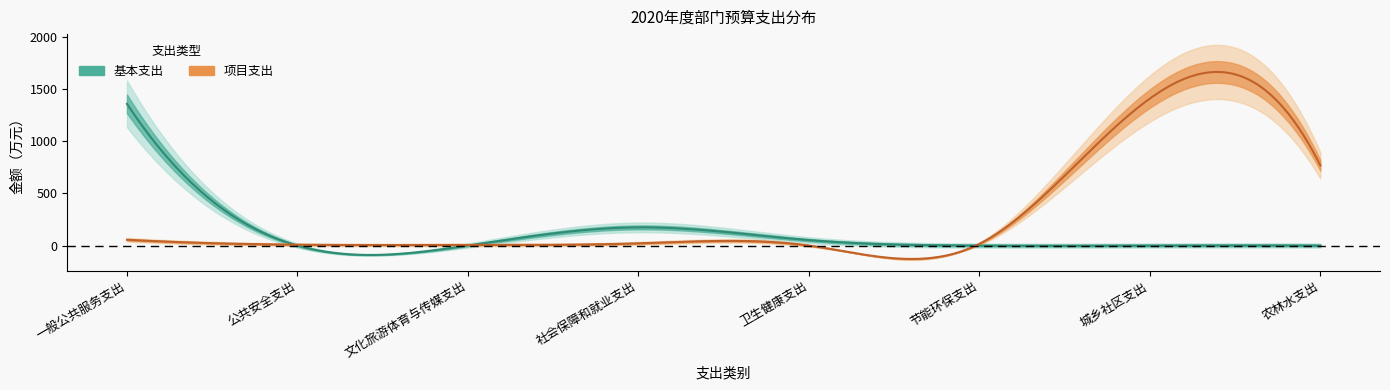

What are all the series names shown in the legend?

基本支出, 项目支出